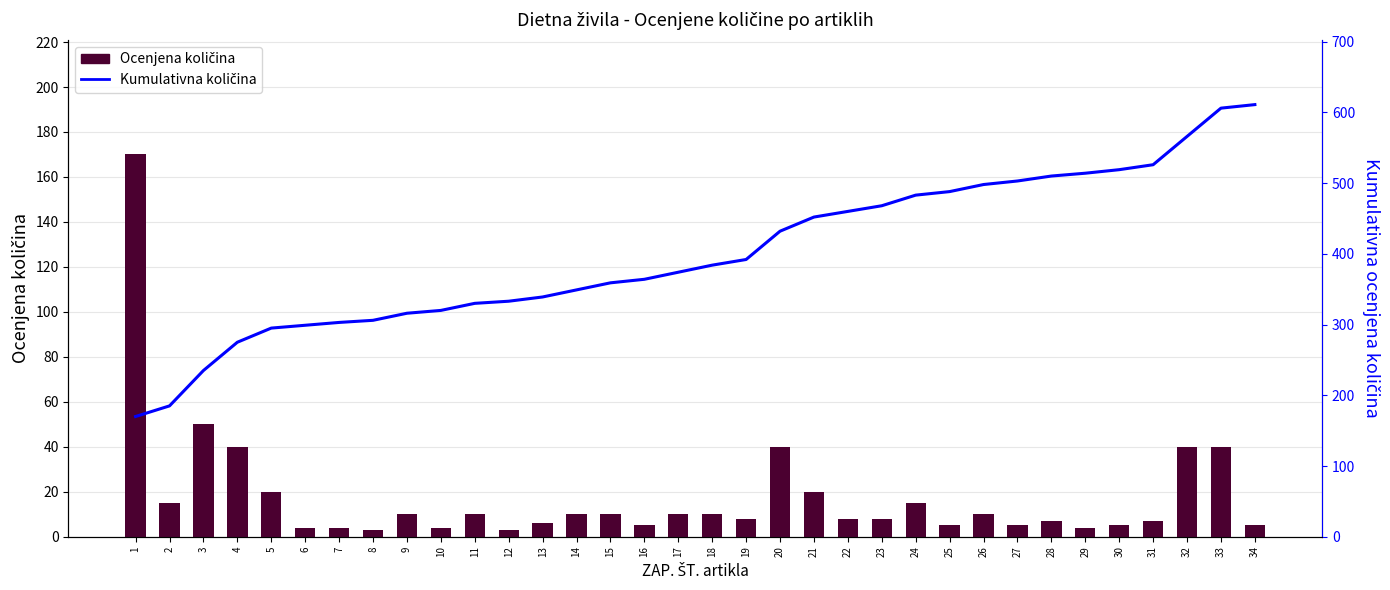

At how many categories does at least one series exceed 472?

11